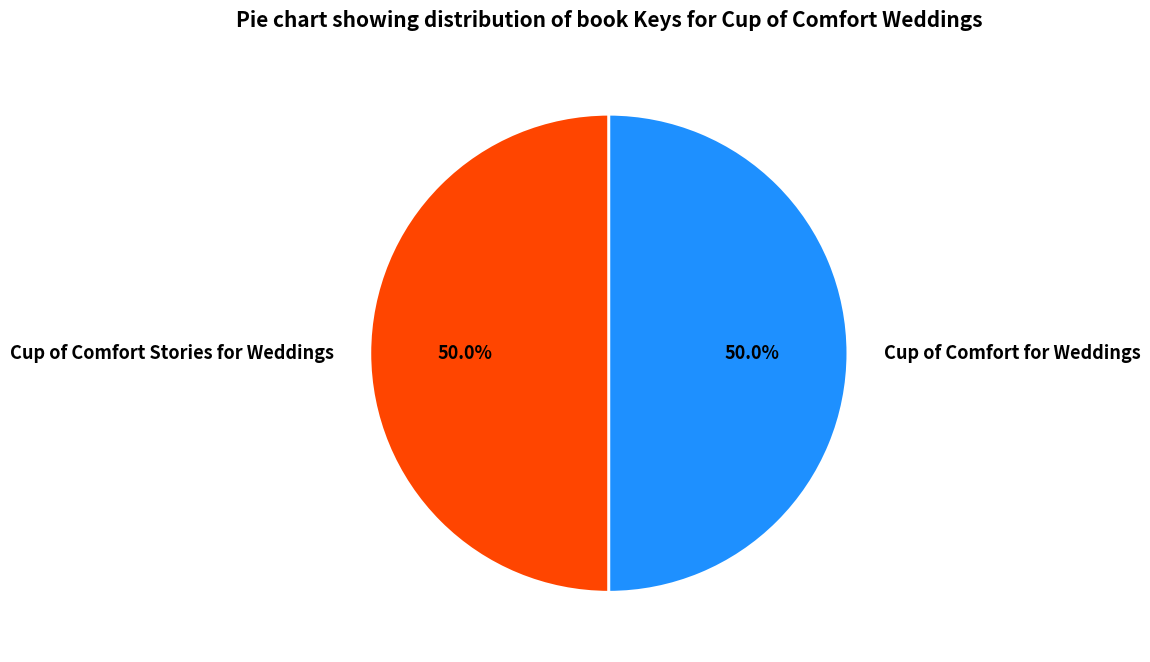

How many slices are in this pie chart?

2